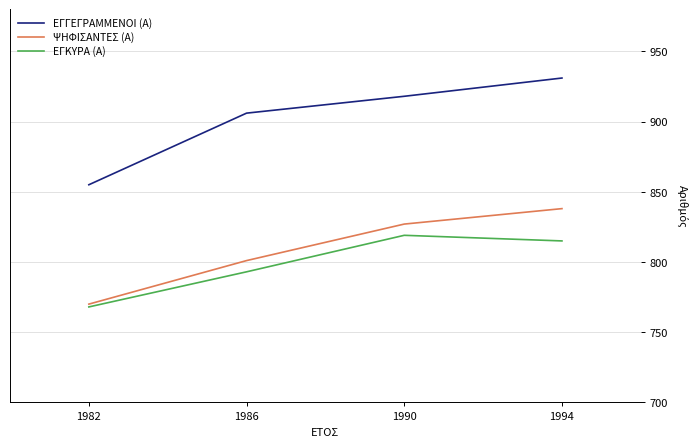

Rank the series by their maximum value, from highest to lowest.

ΕΓΓΕΓΡΑΜΜΕΝΟΙ (Α), ΨΗΦΙΣΑΝΤΕΣ (Α), ΕΓΚΥΡΑ (Α)